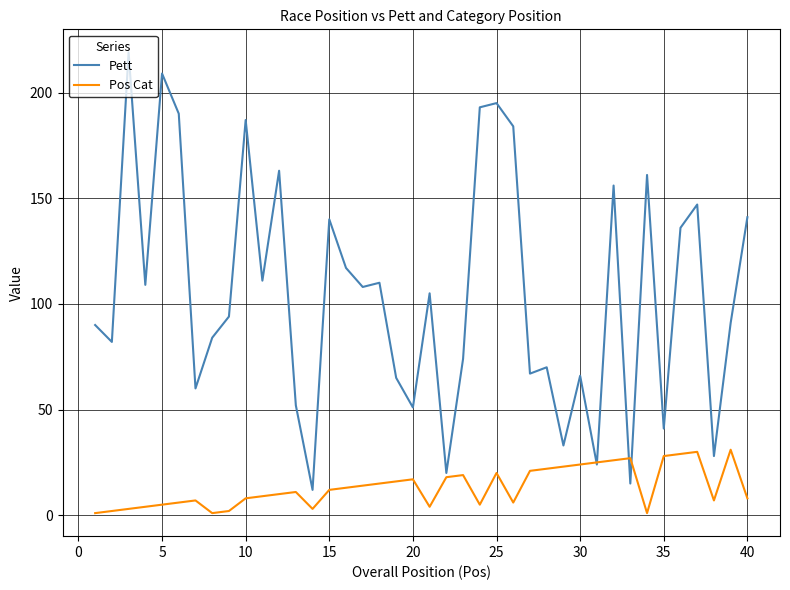

List the series in order of their peak value, highest first.

Pett, Pos Cat